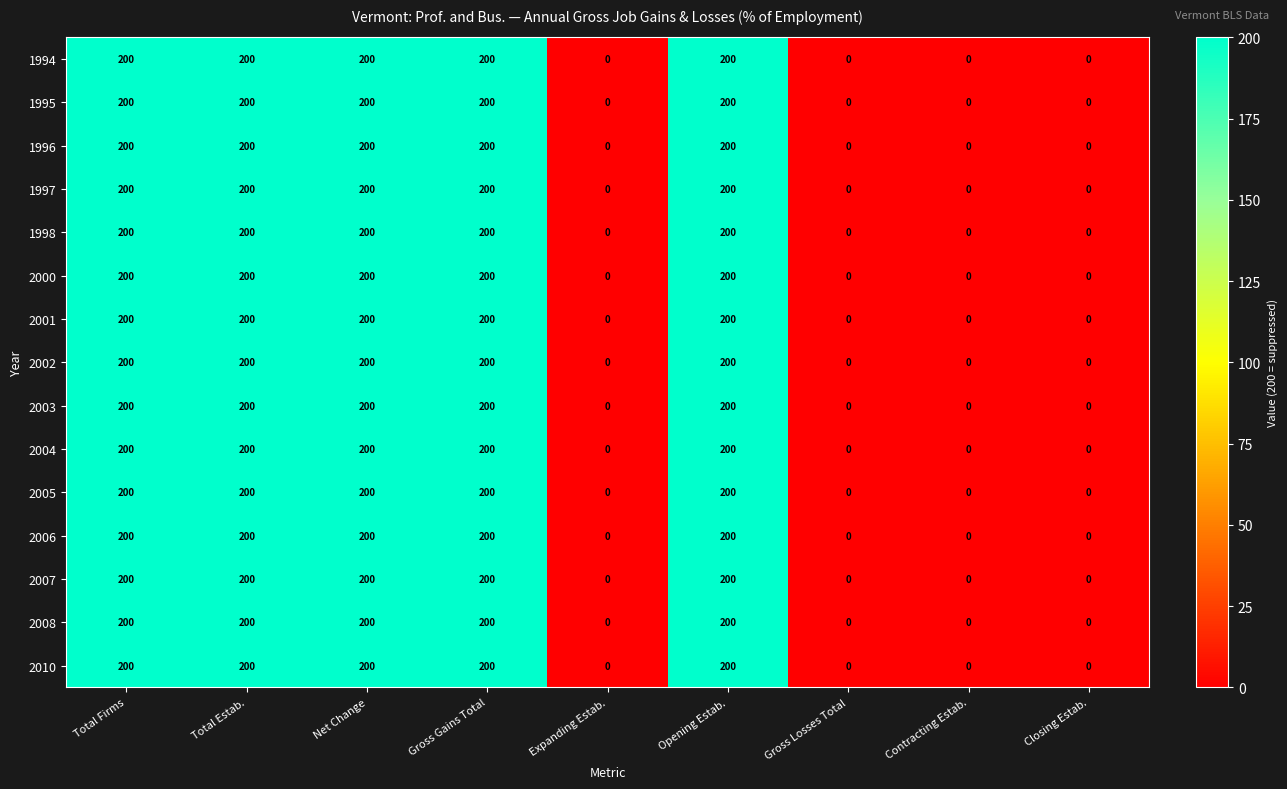

What is the sum of all 2008 values?

1000